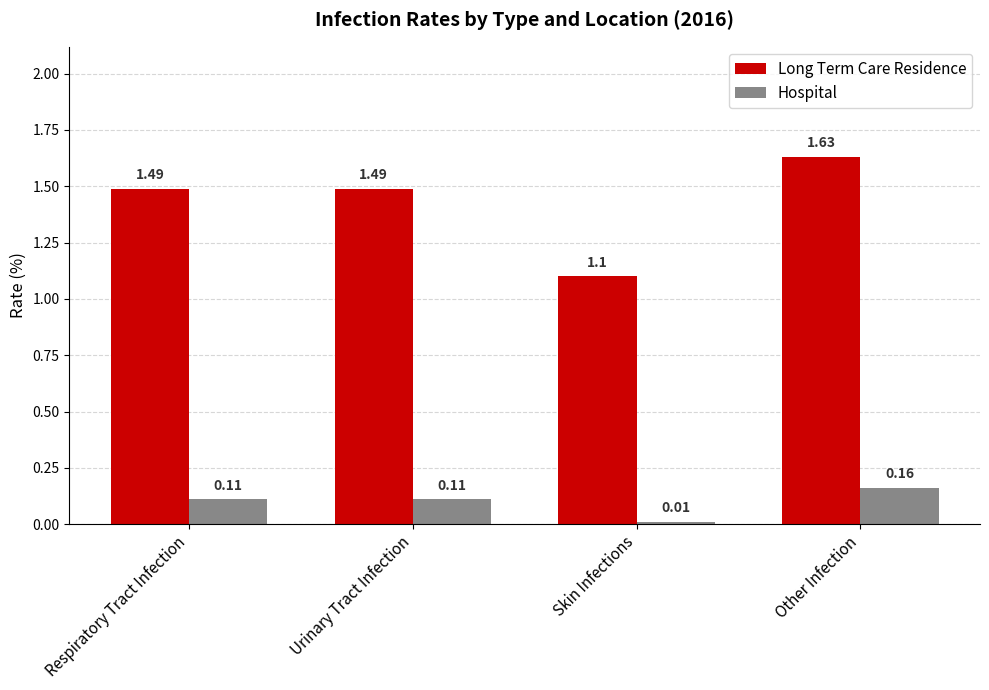

At which label is Long Term Care Residence closest to 1?

Skin Infections